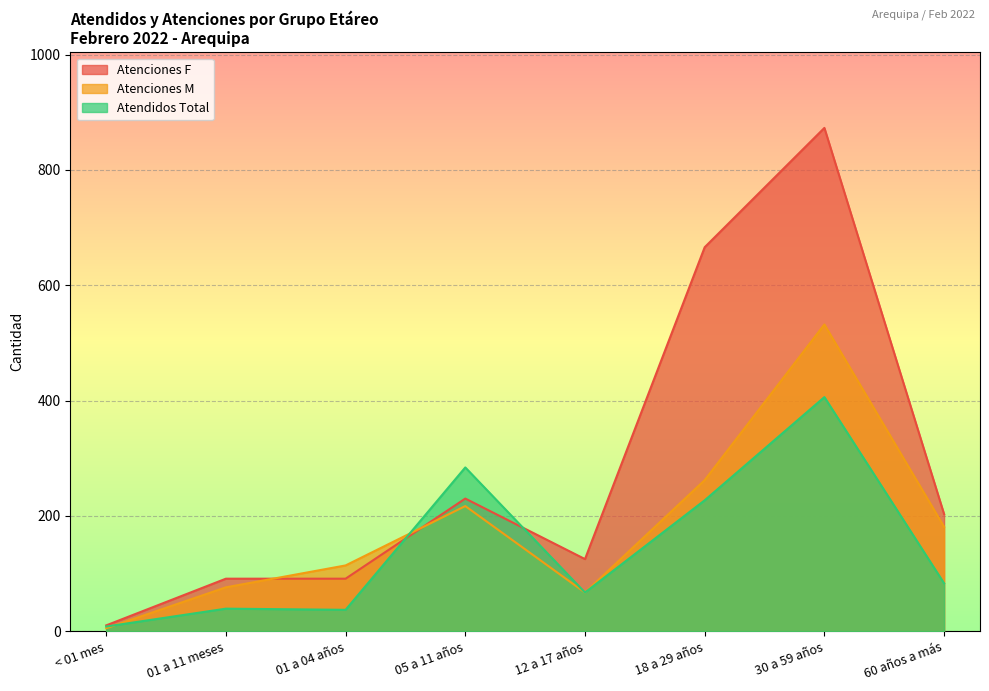

Where is Atenciones F nearest to the value 441?

05 a 11 años